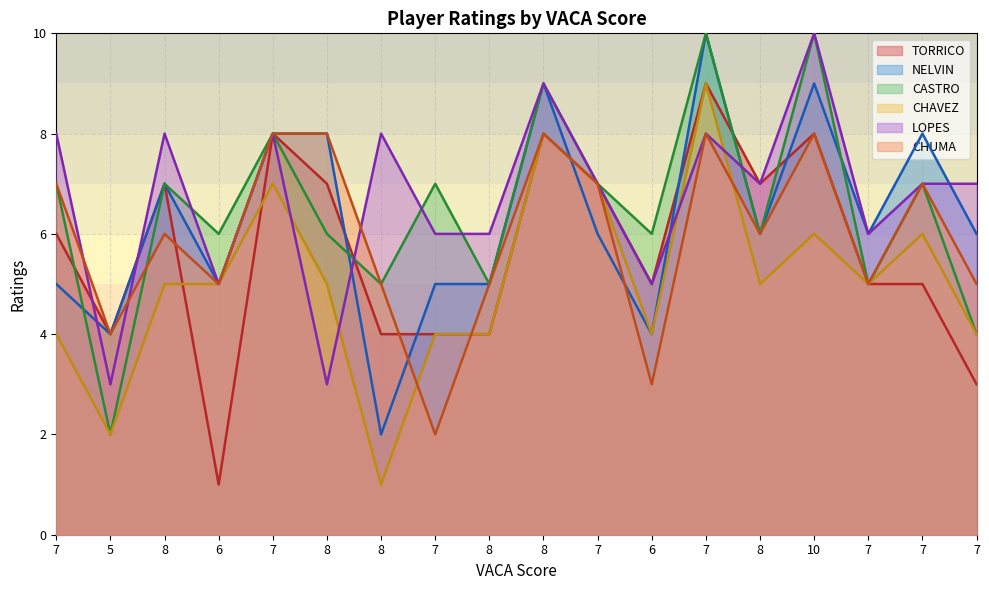

Does the chart display data point markers on the line(s)?

No